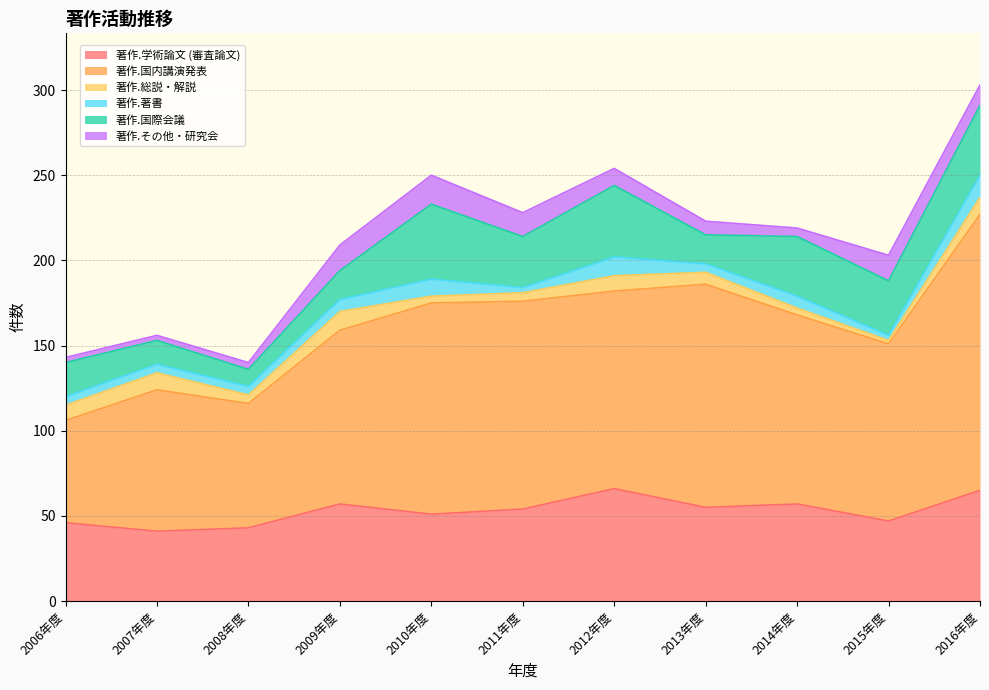

Reading left to right, extract all data points from this chart.

著作.学術論文 (審査論文): 2006年度=46	2007年度=41	2008年度=43	2009年度=57	2010年度=51	2011年度=54	2012年度=66	2013年度=55	2014年度=57	2015年度=47	2016年度=65
著作.国内講演発表: 2006年度=60	2007年度=83	2008年度=73	2009年度=102	2010年度=124	2011年度=122	2012年度=116	2013年度=131	2014年度=111	2015年度=104	2016年度=162
著作.総説・解説: 2006年度=9	2007年度=10	2008年度=5	2009年度=11	2010年度=4	2011年度=5	2012年度=9	2013年度=7	2014年度=4	2015年度=2	2016年度=10
著作.著書: 2006年度=5	2007年度=5	2008年度=5	2009年度=7	2010年度=10	2011年度=3	2012年度=11	2013年度=5	2014年度=7	2015年度=3	2016年度=13
著作.国際会議: 2006年度=20	2007年度=14	2008年度=10	2009年度=17	2010年度=44	2011年度=30	2012年度=42	2013年度=17	2014年度=35	2015年度=32	2016年度=41
著作.その他・研究会: 2006年度=3	2007年度=3	2008年度=4	2009年度=15	2010年度=17	2011年度=14	2012年度=10	2013年度=8	2014年度=5	2015年度=15	2016年度=12